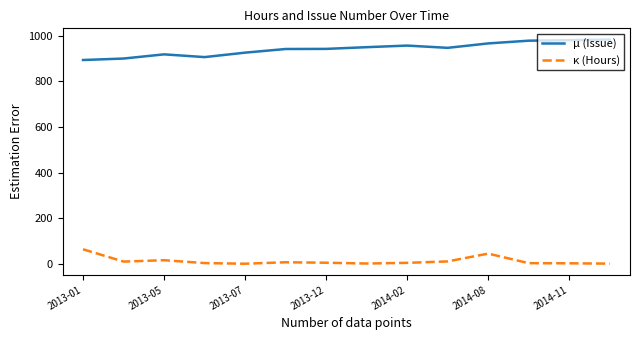

Which series has the widest spread of values?

μ (Issue)